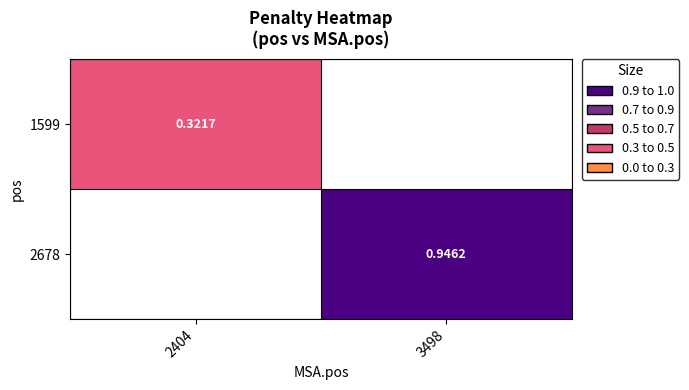

What is the smallest value displayed?

0.3